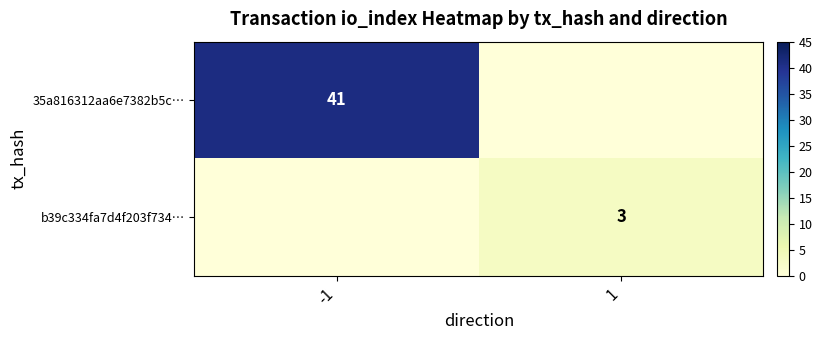

What is the spread (max minus min) of values at 1?

3